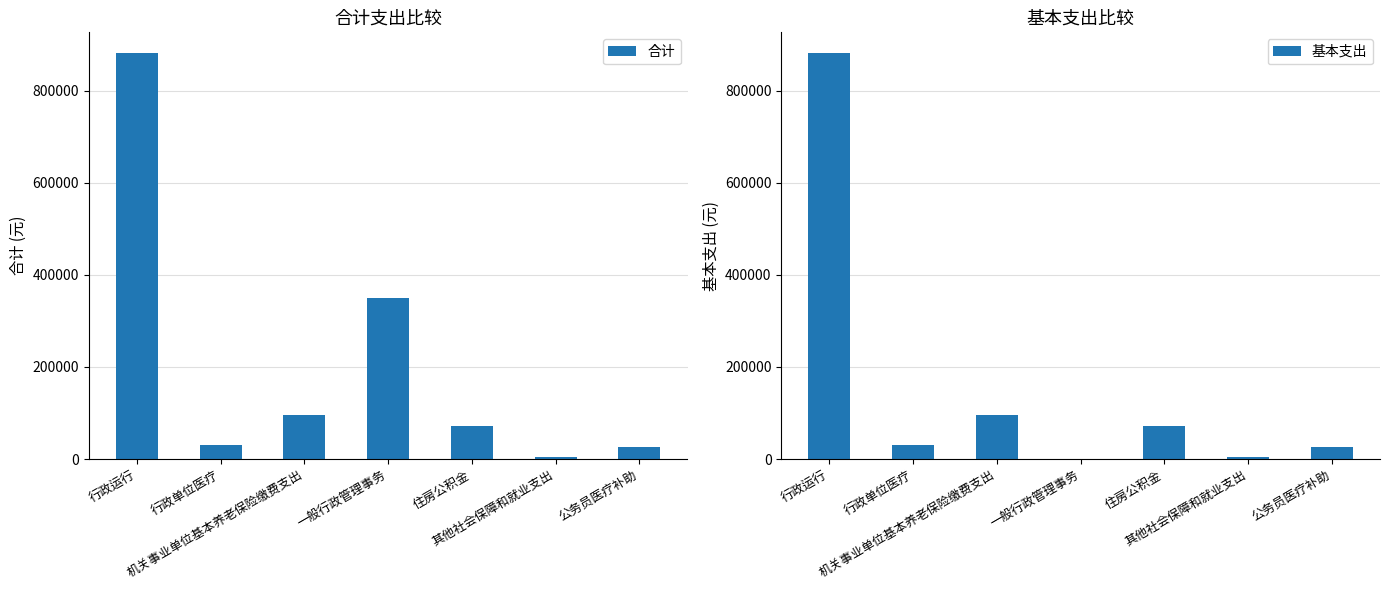

Reading right to left, transcribe all the data shown in this chart.

合计: 公务员医疗补助=26441.1	其他社会保障和就业支出=3403.0	住房公积金=71957.0	一般行政管理事务=350000.0	机关事业单位基本养老保险缴费支出=95943.0	行政单位医疗=29775.0	行政运行=883209.0
基本支出: 公务员医疗补助=26441.1	其他社会保障和就业支出=3403.0	住房公积金=71957.0	一般行政管理事务=0.0	机关事业单位基本养老保险缴费支出=95943.0	行政单位医疗=29775.0	行政运行=883209.0